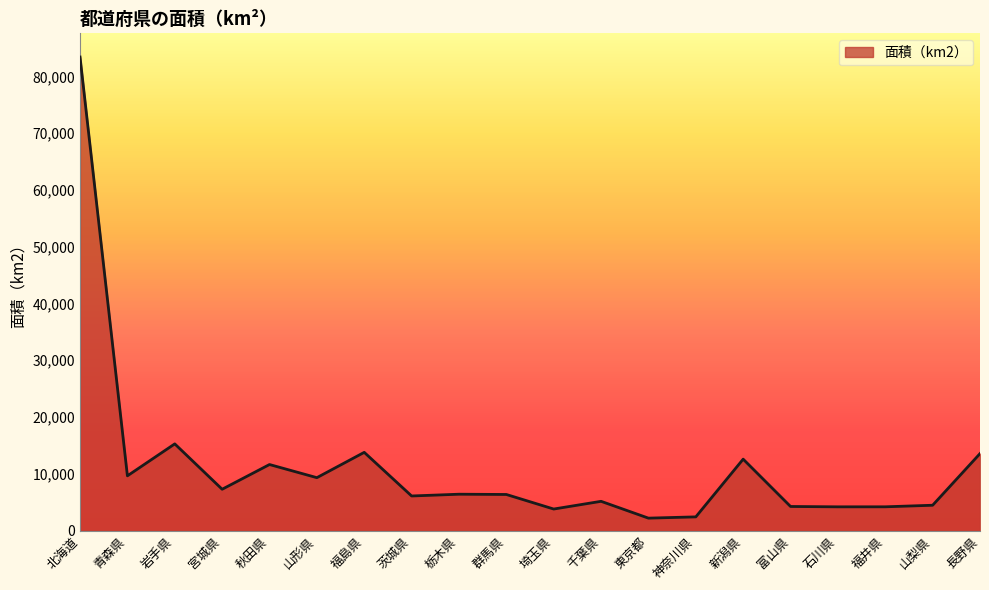

What is the maximum value shown in the chart?

83424.4